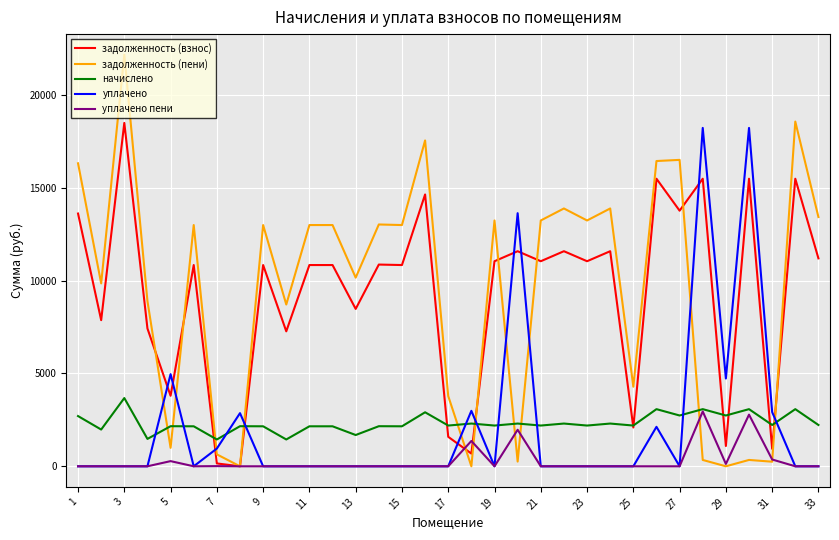

Which series ends up on top after the final intersection of начислено and задолженность (пени)?

задолженность (пени)